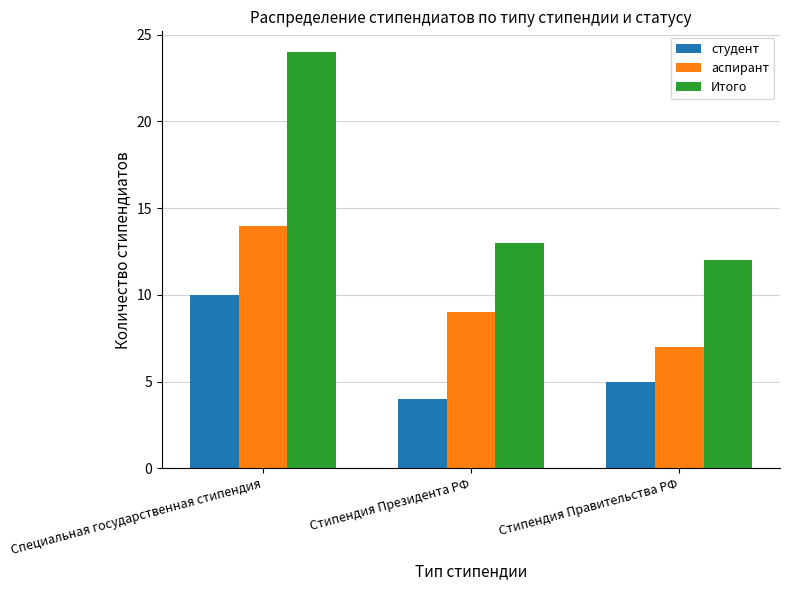

What position from the right is Специальная государственная стипендия?

3